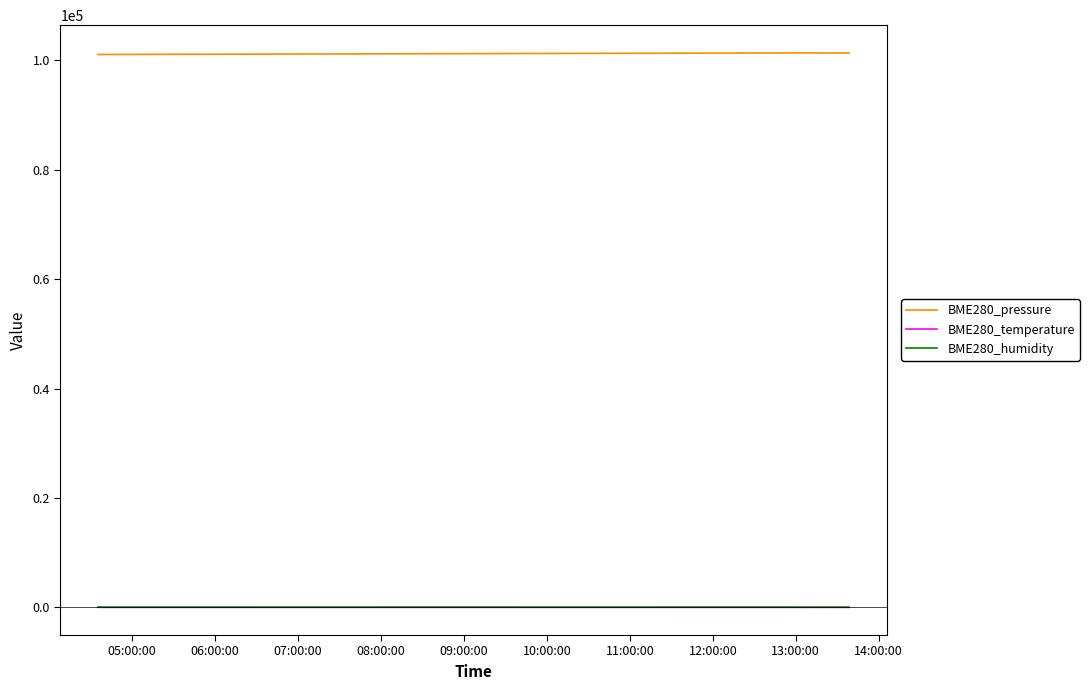

True or false: BME280_humidity and BME280_pressure intersect in this chart.

False